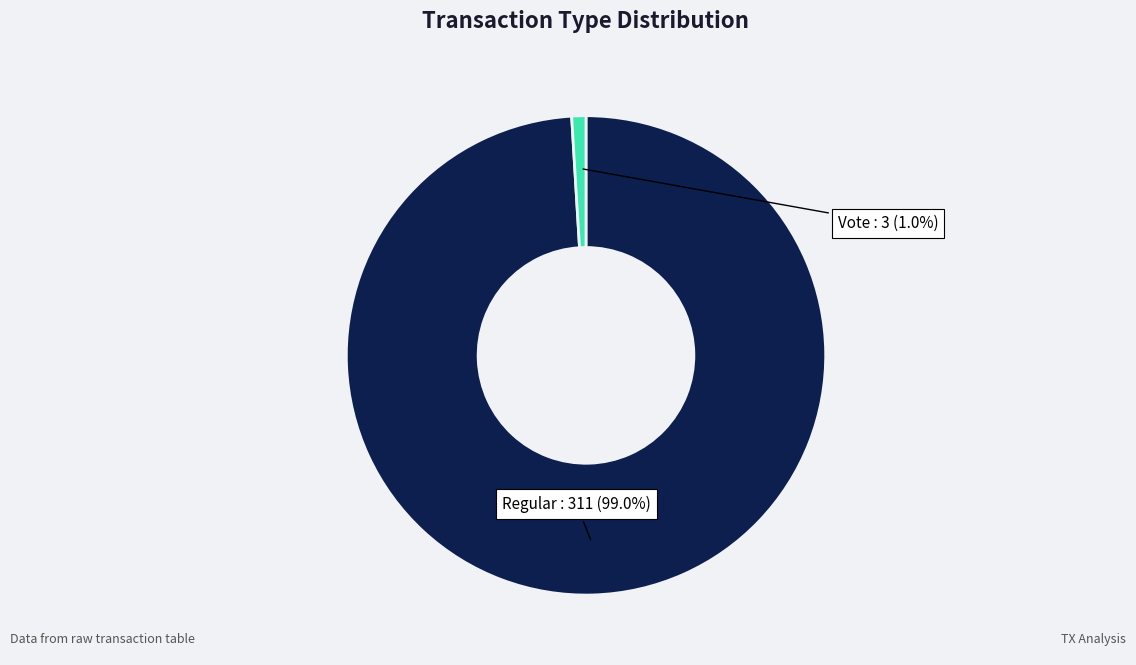

Is it true that Regular is 89% of the pie?

False